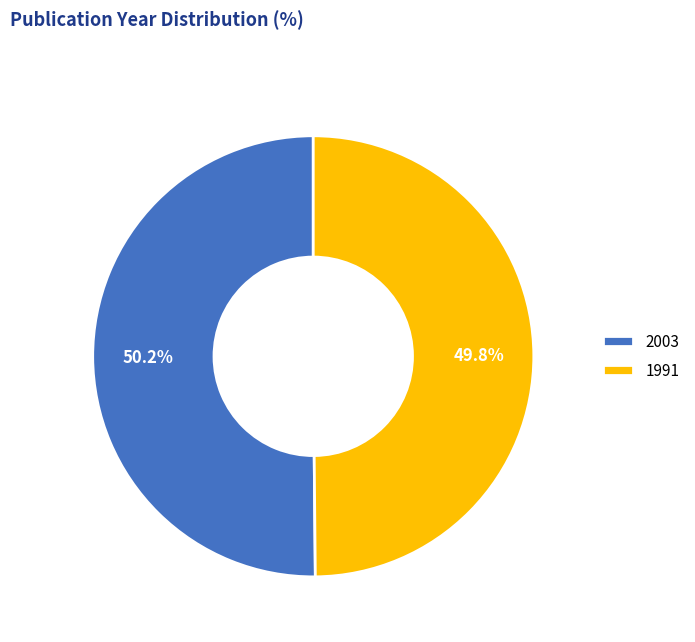

Is there any slice that represents more than half of the pie?

Yes